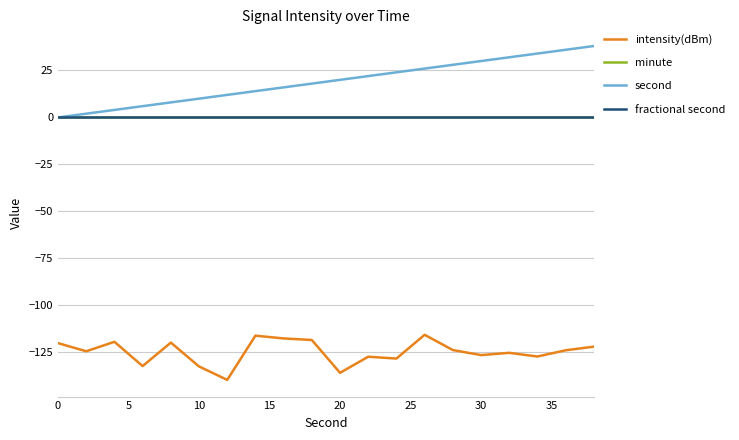

Does the chart have visible grid lines?

Yes